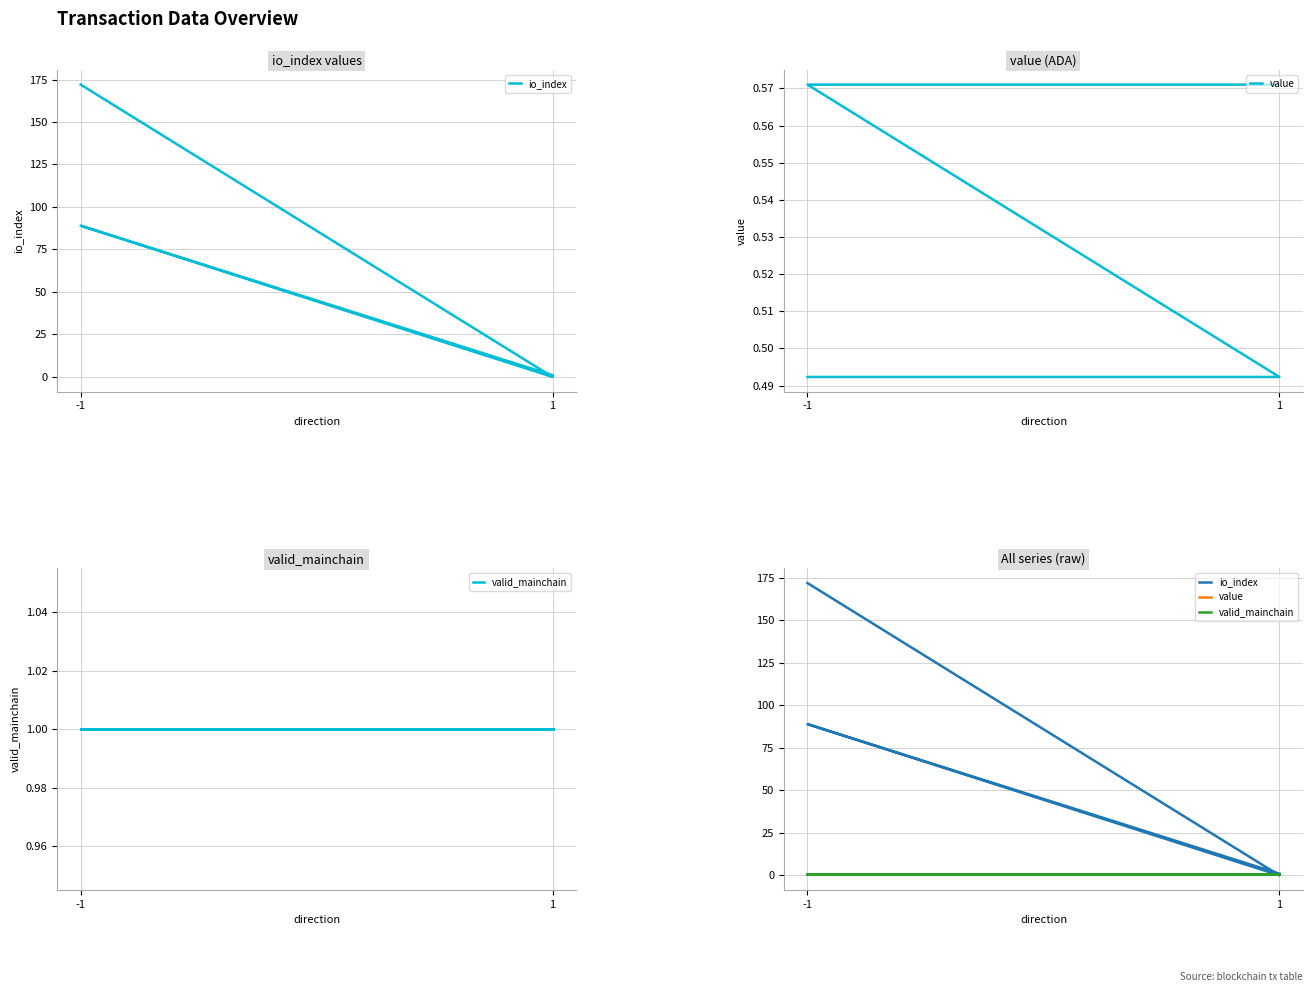

What is the value of the io_index point at the 1st from the left?

172.0